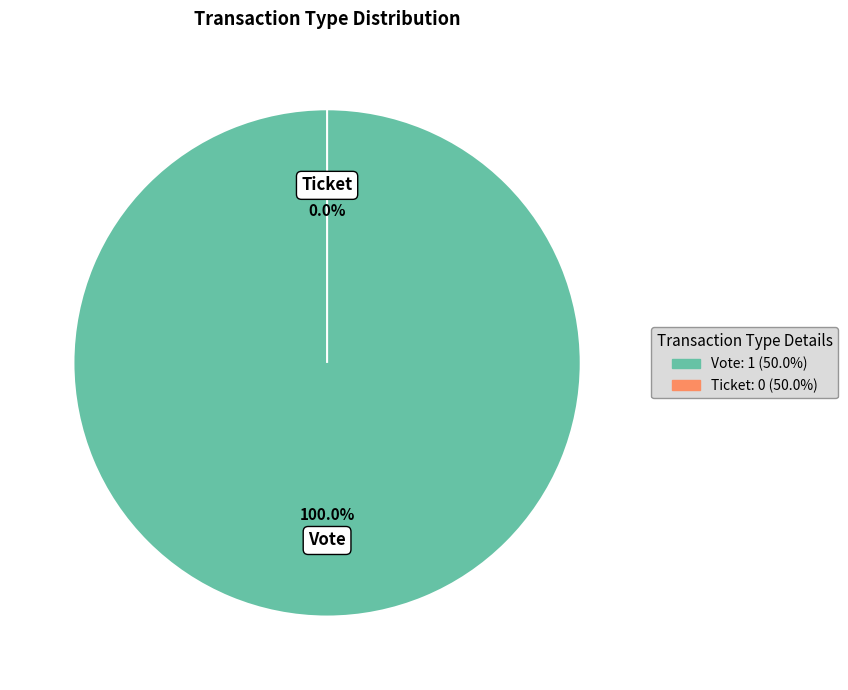

Is there a majority slice in this chart?

Yes